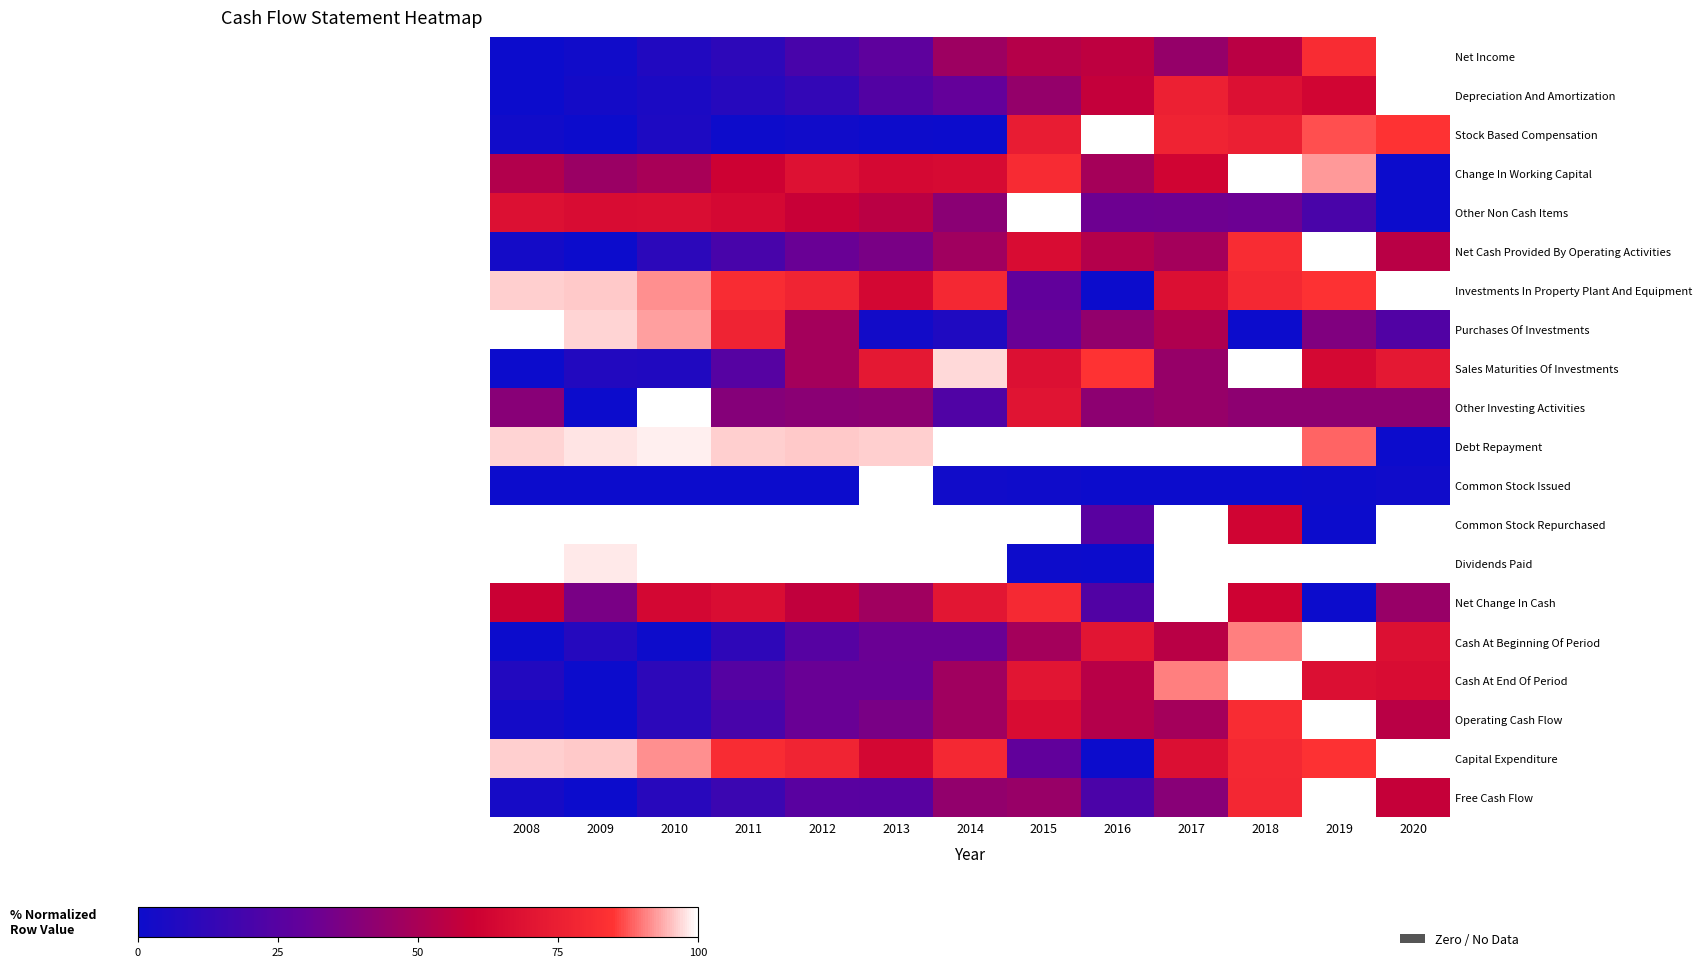

How many distinct data groups are displayed?

20